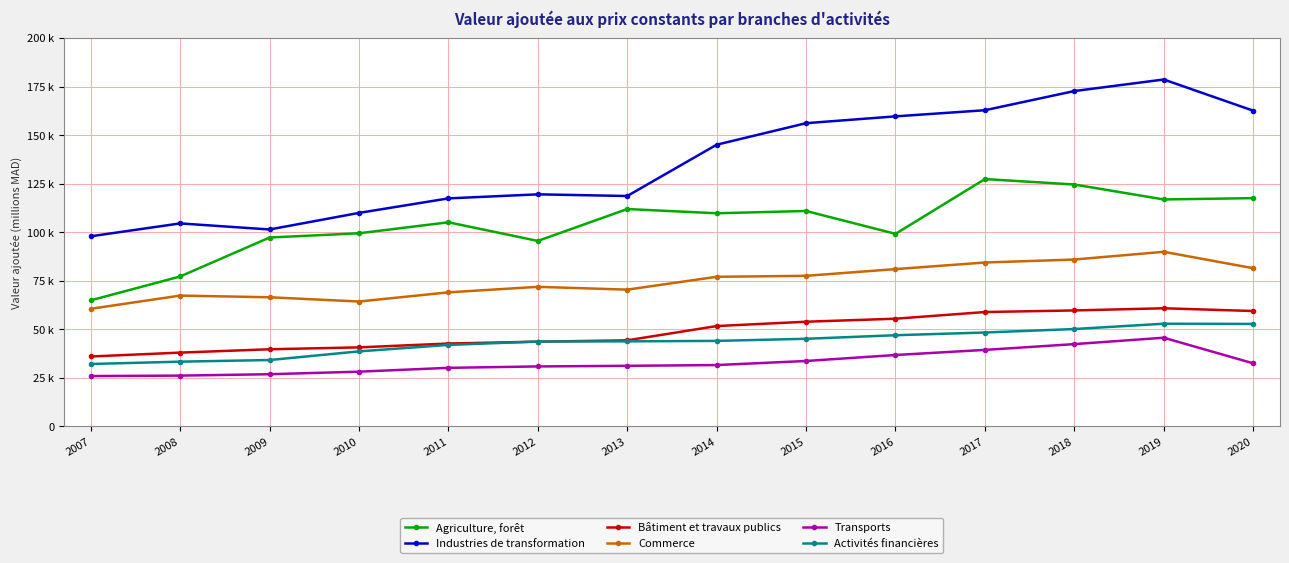

What are all the series names shown in the legend?

Agriculture, forêt, Industries de transformation, Bâtiment et travaux publics, Commerce, Transports, Activités financières